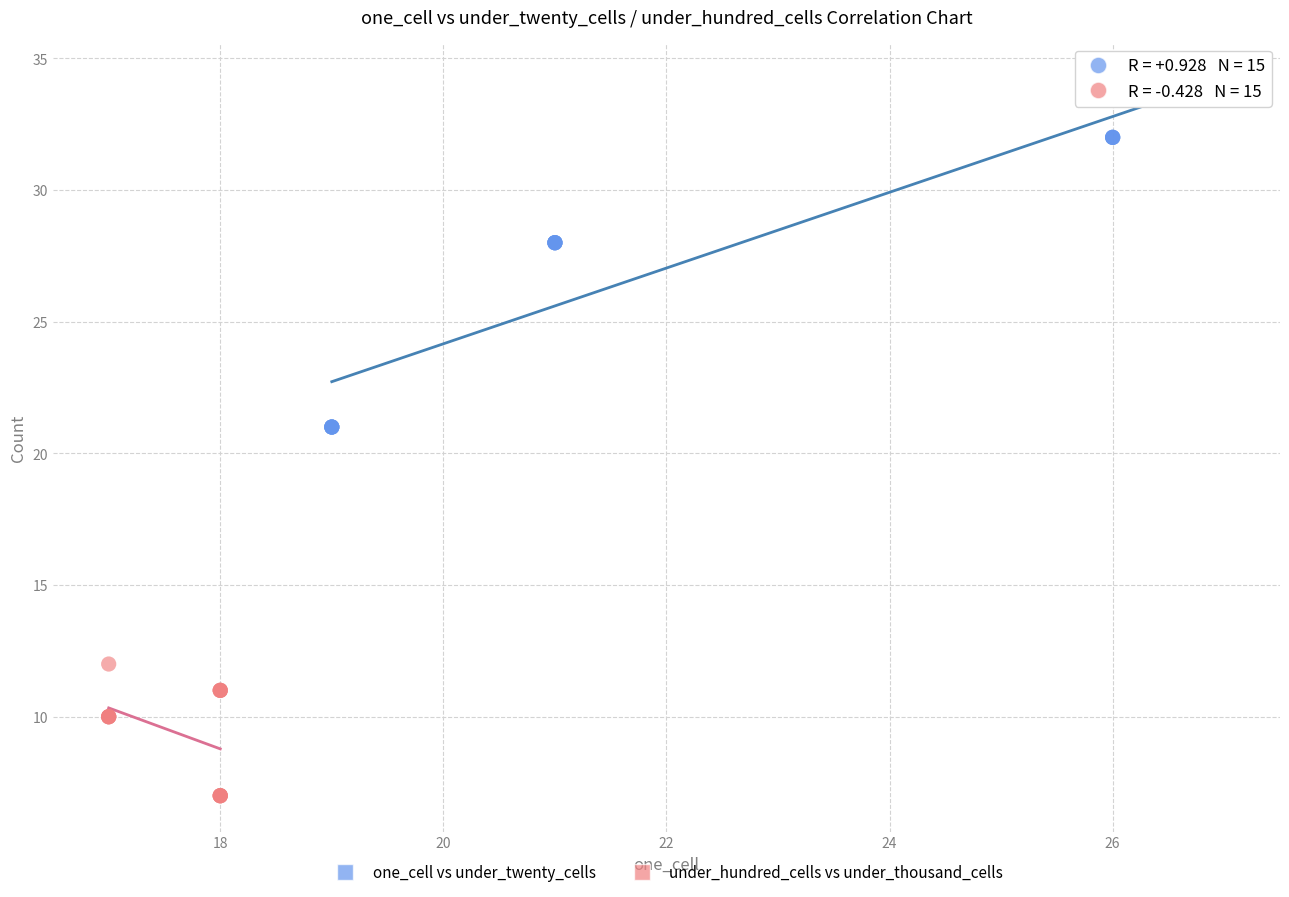

Which series reaches the maximum Y coordinate?

one_cell vs under_twenty_cells